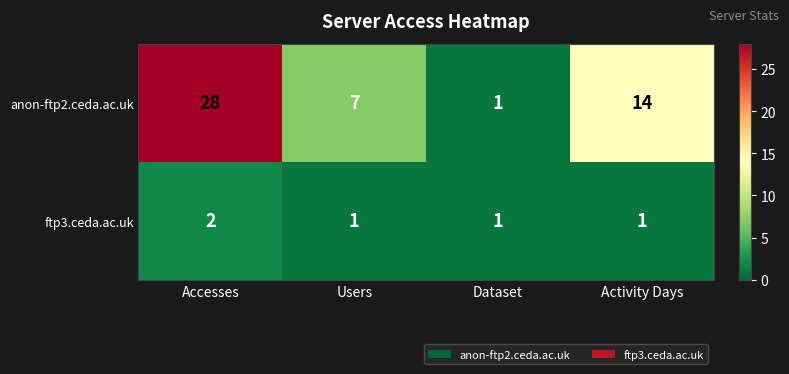

Reading left to right, transcribe all the data shown in this chart.

anon-ftp2.ceda.ac.uk: 28	7	1	14
ftp3.ceda.ac.uk: 2	1	1	1